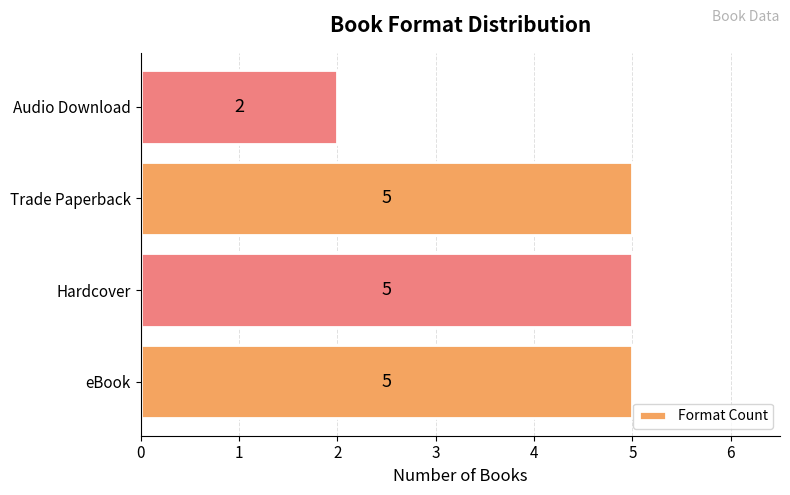

What is the sum of all values?

17